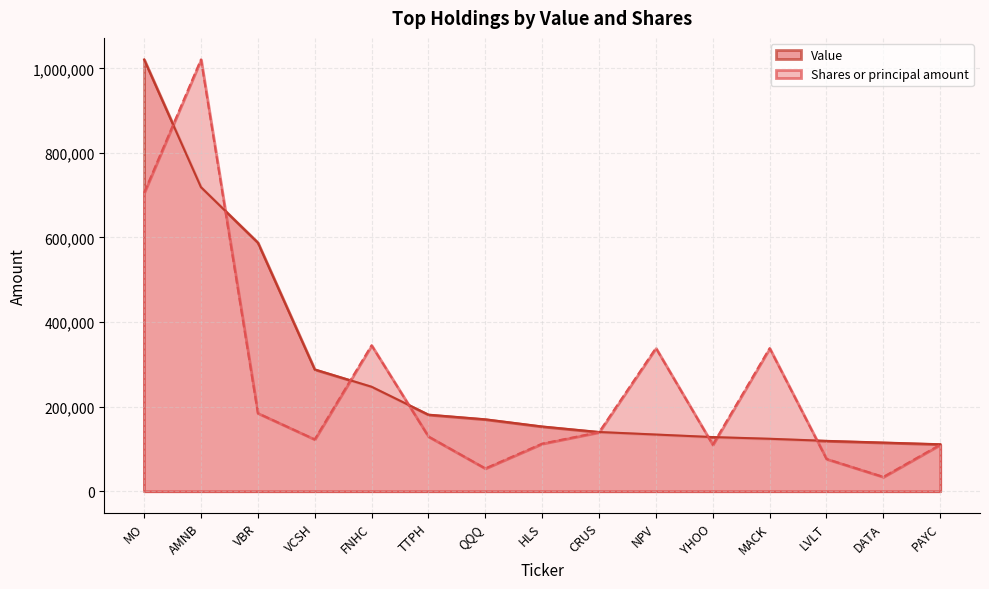

Reading right to left, transcribe all the data shown in this chart.

Value: PAYC=111000.0	DATA=115000.0	LVLT=119000.0	MACK=124000.0	YHOO=128000.0	NPV=134000.0	CRUS=140000.0	HLS=153000.0	QQQ=170000.0	TTPH=181000.0	FNHC=247000.0	VCSH=288000.0	VBR=588000.0	AMNB=719000.0	MO=1021000.0
Shares or principal amount: PAYC=109904.9	DATA=33816.9	LVLT=76324.8	MACK=338169.1	YHOO=109904.9	NPV=338507.2	CRUS=139494.7	HLS=112441.2	QQQ=53836.5	TTPH=129349.7	FNHC=344932.4	VCSH=122552.5	VBR=184505.0	AMNB=1021000.0	MO=705691.2